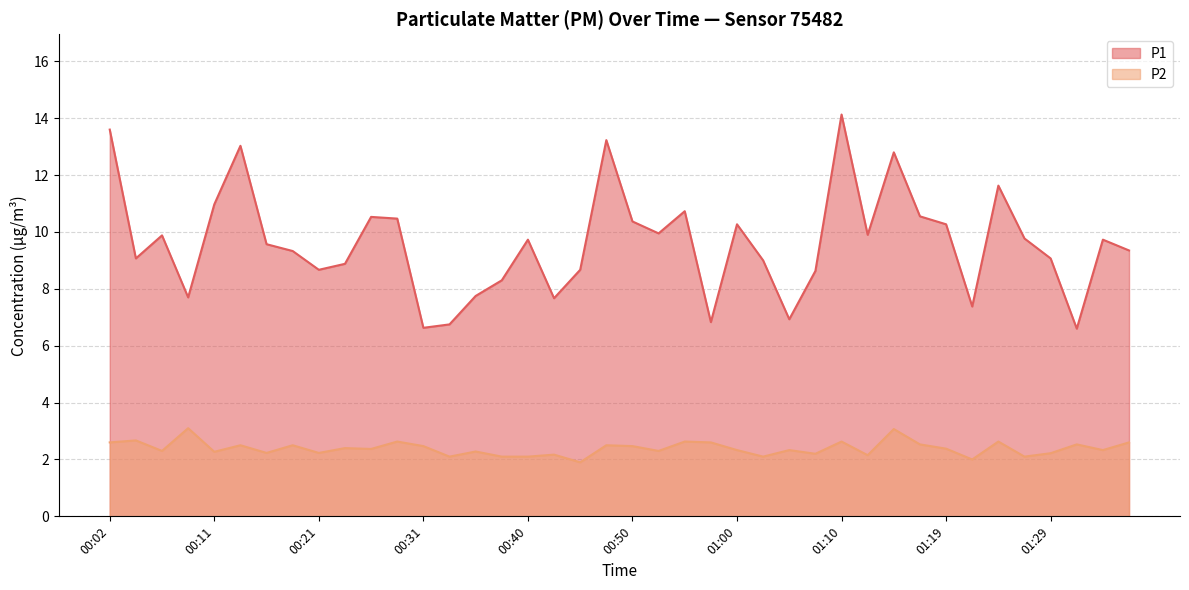

Rank the series at 01:07 from lowest to highest value.

P2, P1